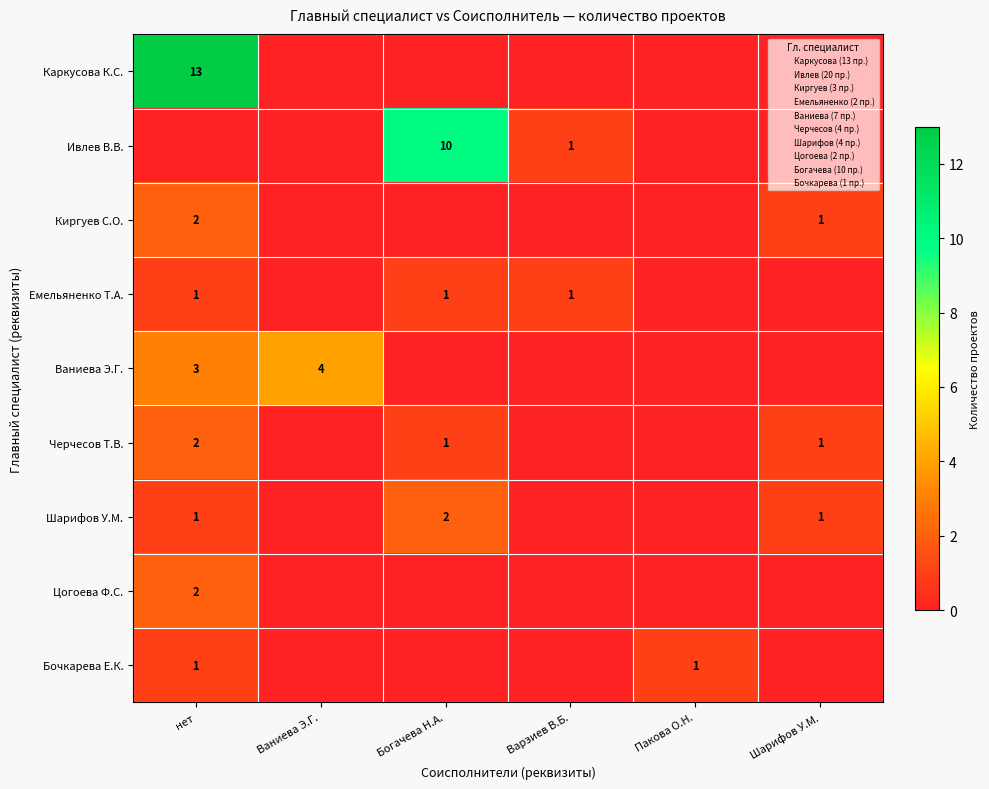

The value of Ивлев В.В. at Варзиев В.Б. is 1. True or false?

True